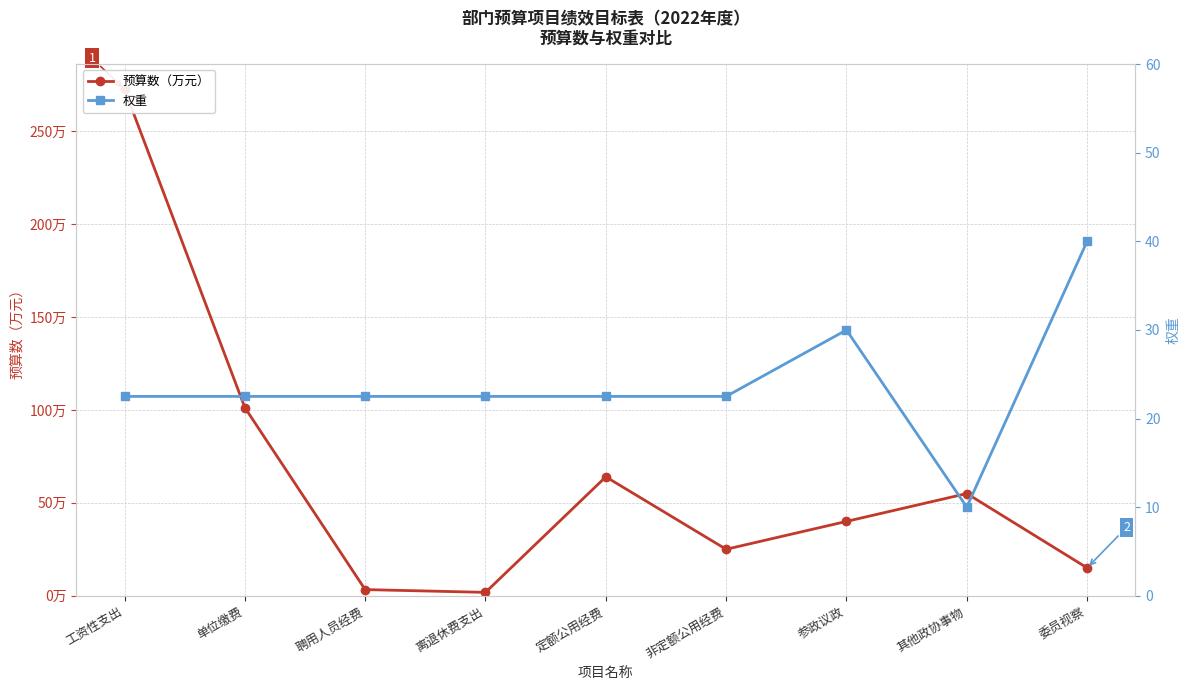

What is the maximum value shown in the chart?

272.6